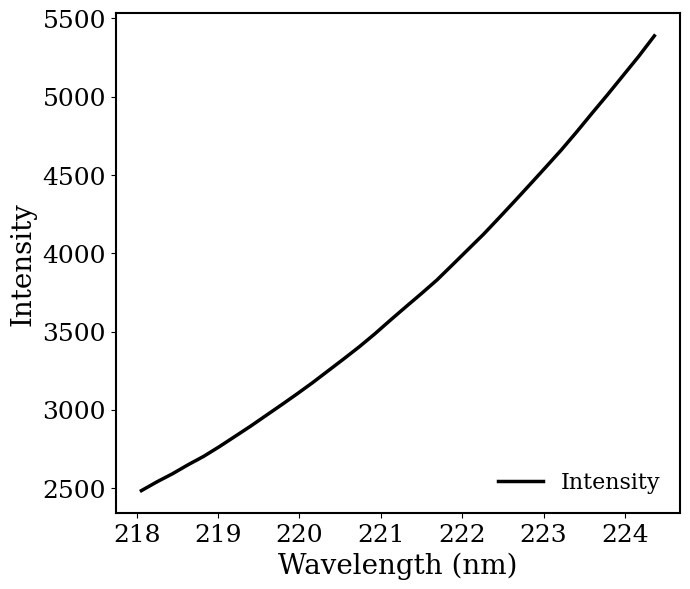

What is the greatest value displayed?

5388.6